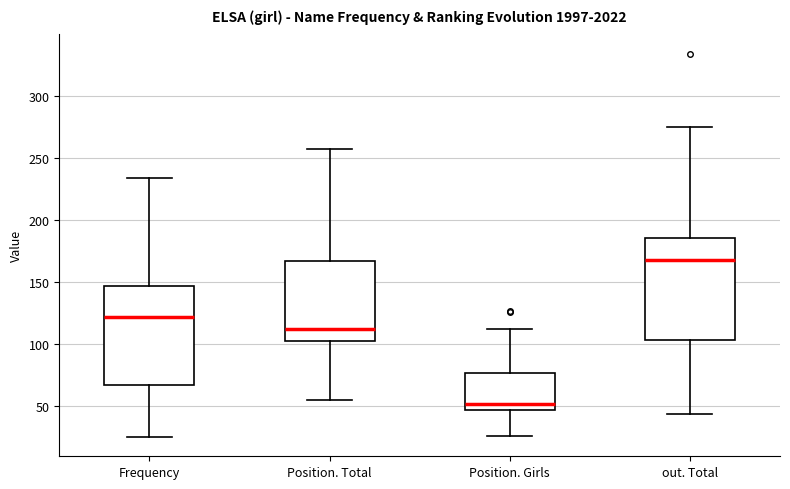

Which box has the lowest median line?

Position. Girls